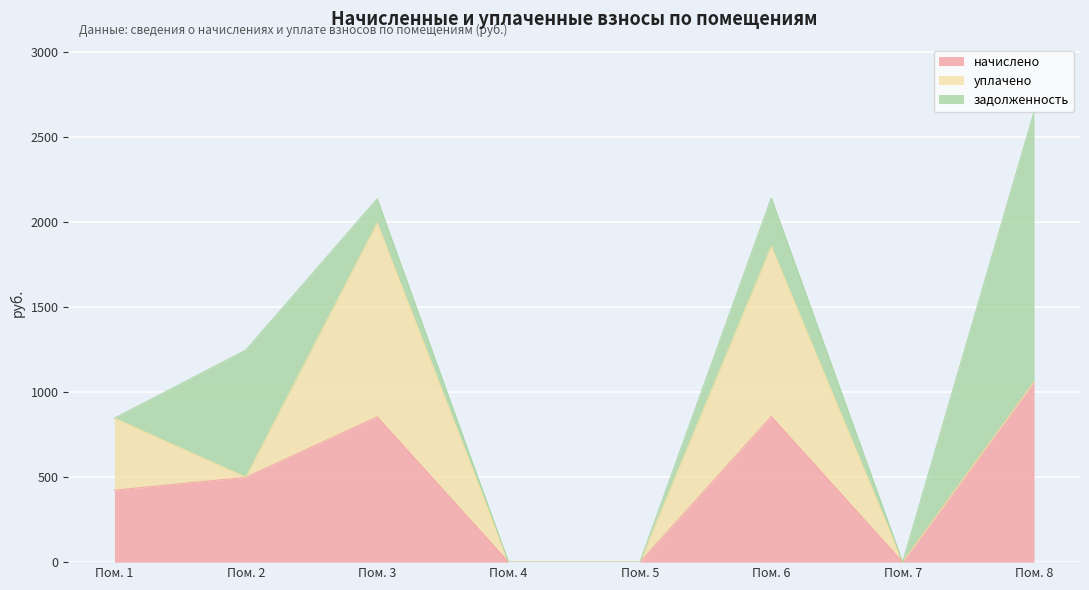

What is the sum of the начислено values at 6 and 8?

1917.1